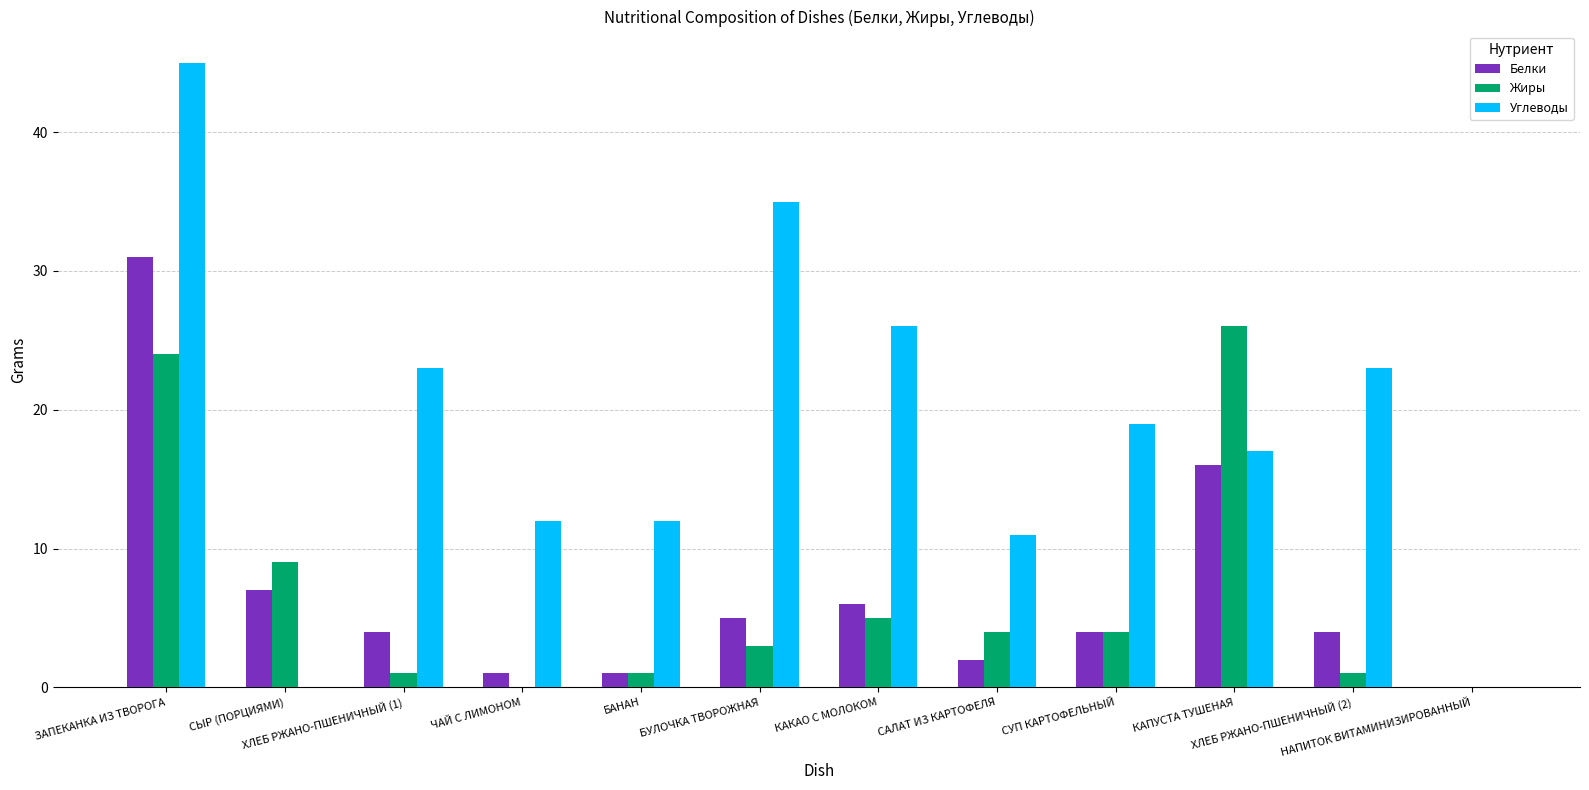

At which category is the sum across all series the highest?

ЗАПЕКАНКА ИЗ ТВОРОГА